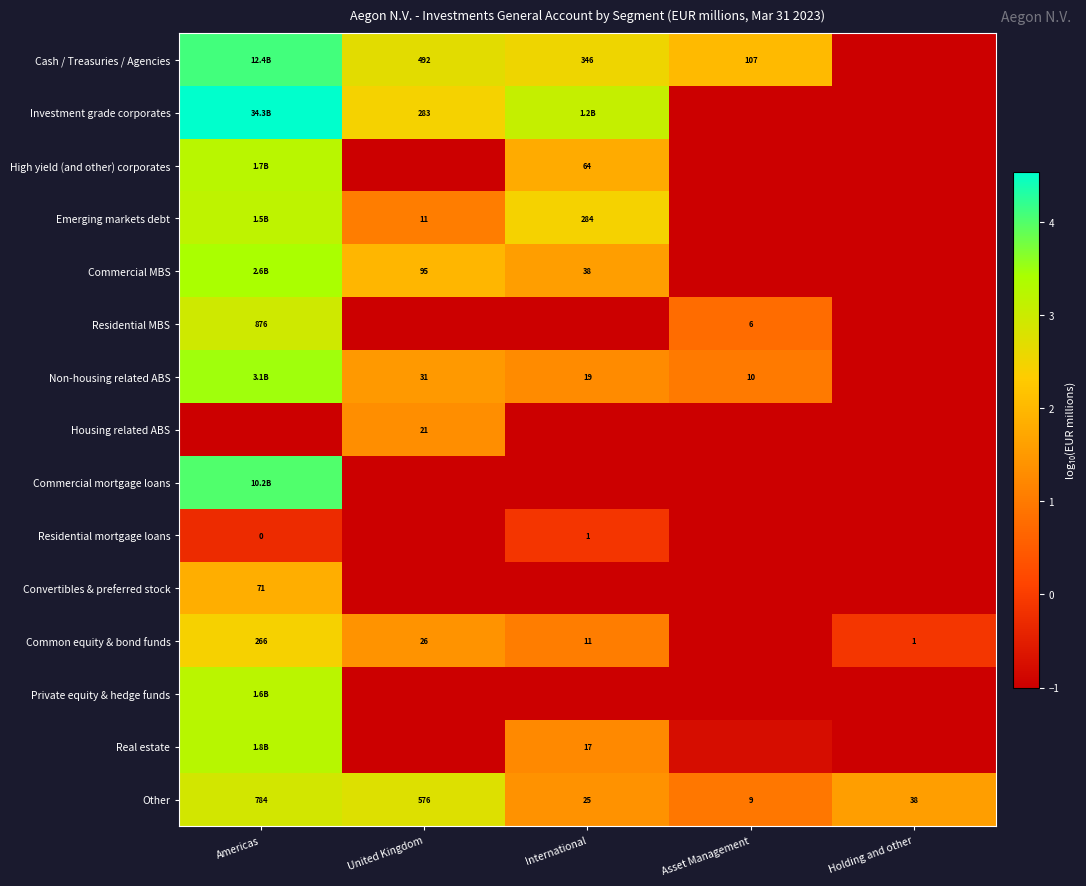

At which label does Other first exceed 38?

Americas